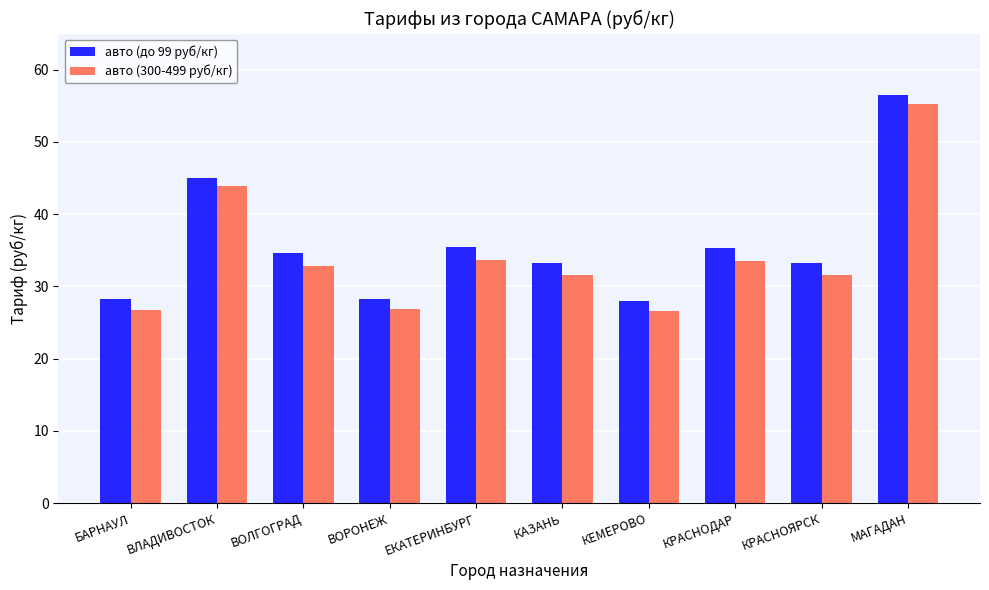

Which series has the largest range (max minus min)?

авто (300-499 руб/кг)